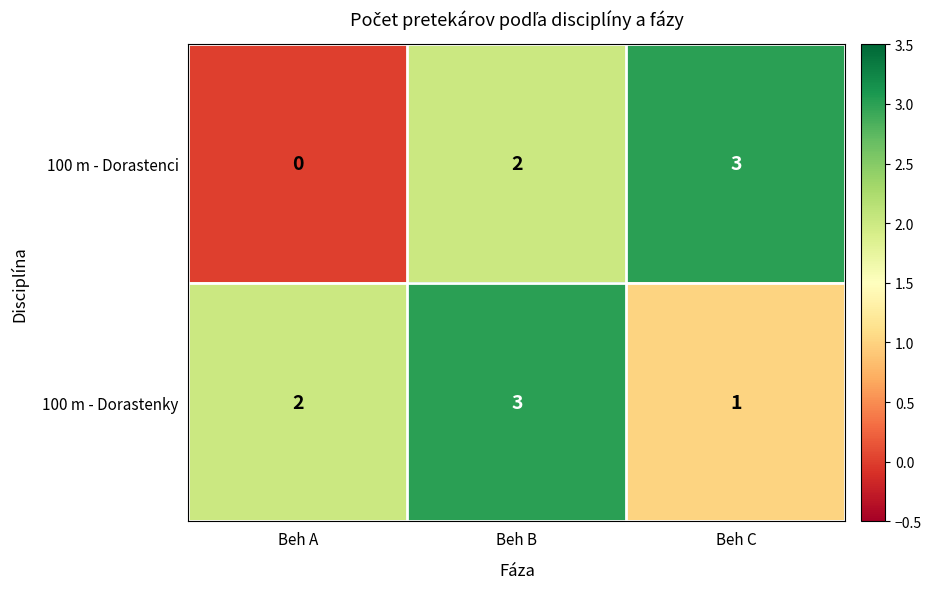

True or false: 100 m - Dorastenci has a value of 4 at Beh B.

False